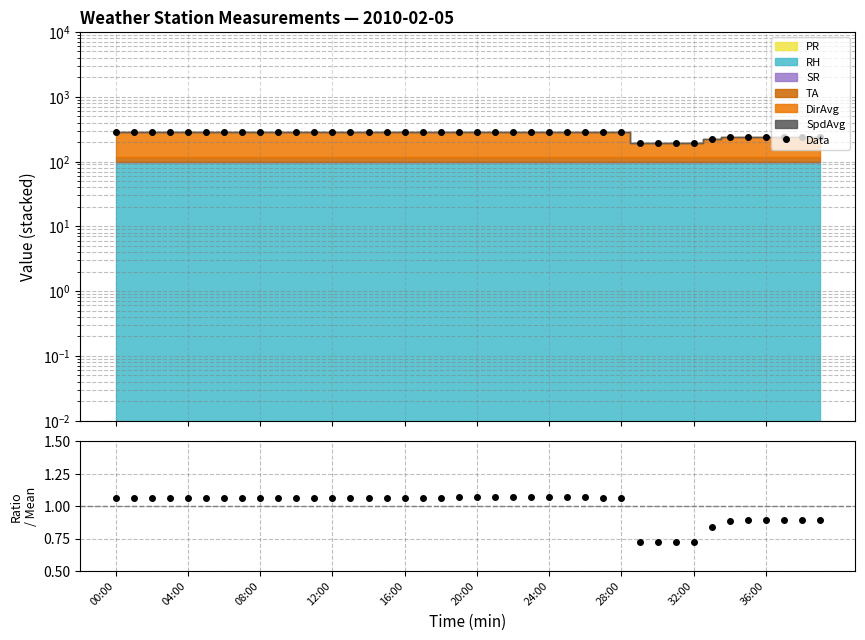

True or false: Ratio and Data cross at least once.

False